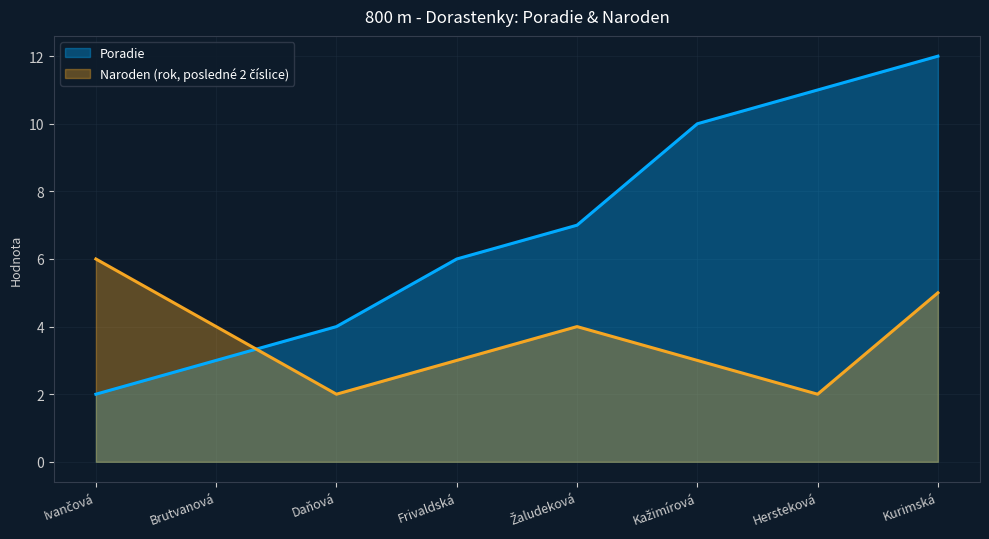

What is the minimum value shown in the chart?

2